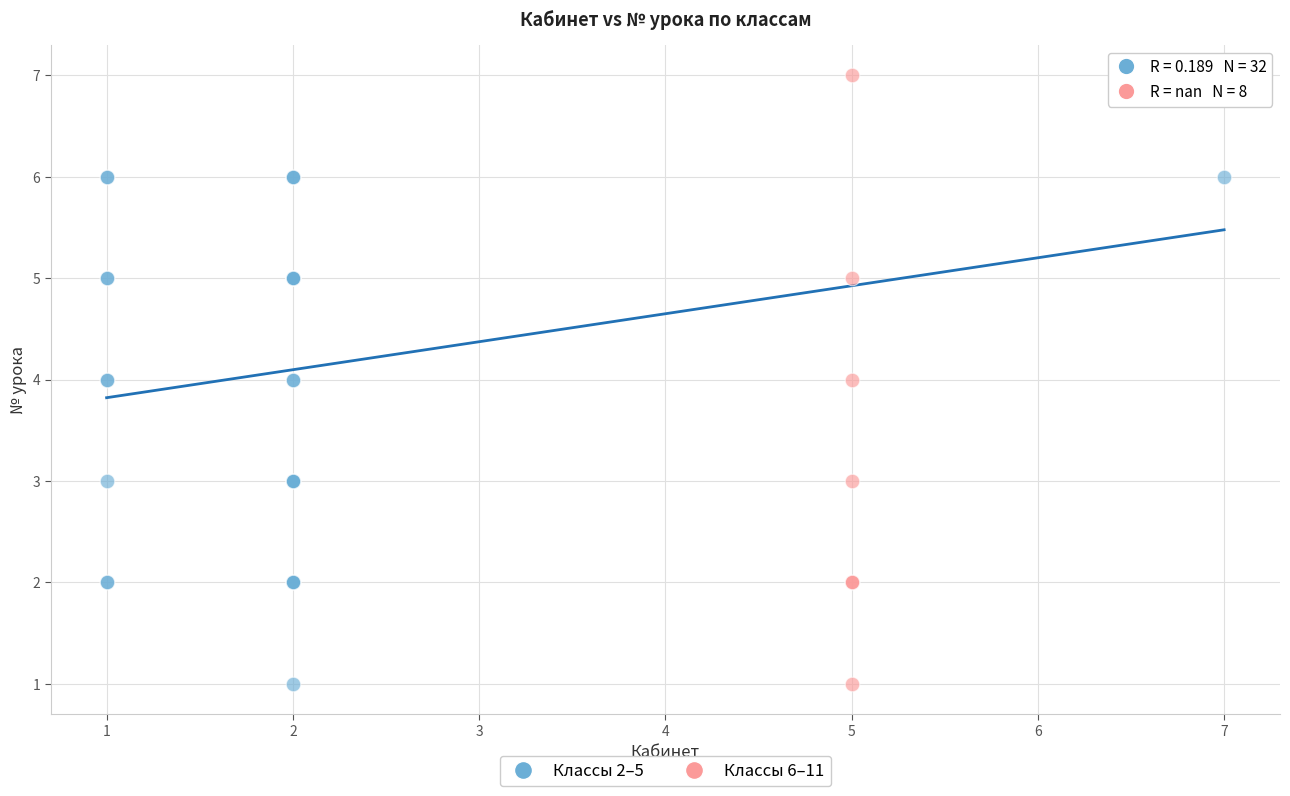

What are all the series names shown in the legend?

Классы 2–5, Классы 6–11